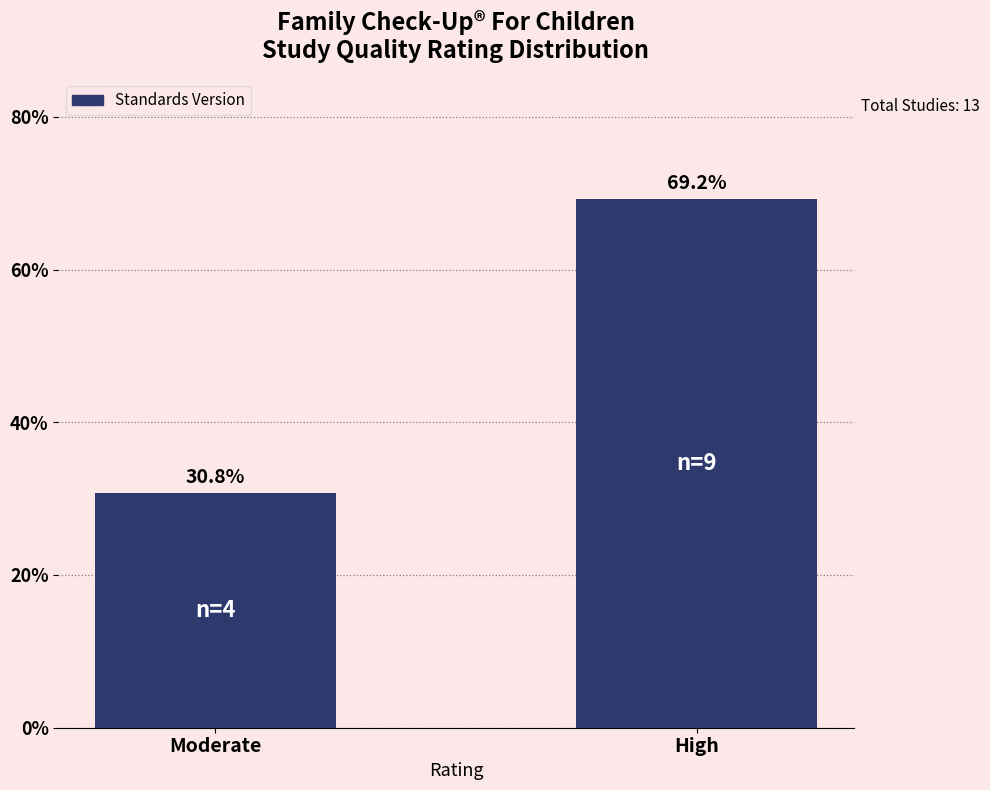

What is the label of the 2nd bar from the right?

Moderate